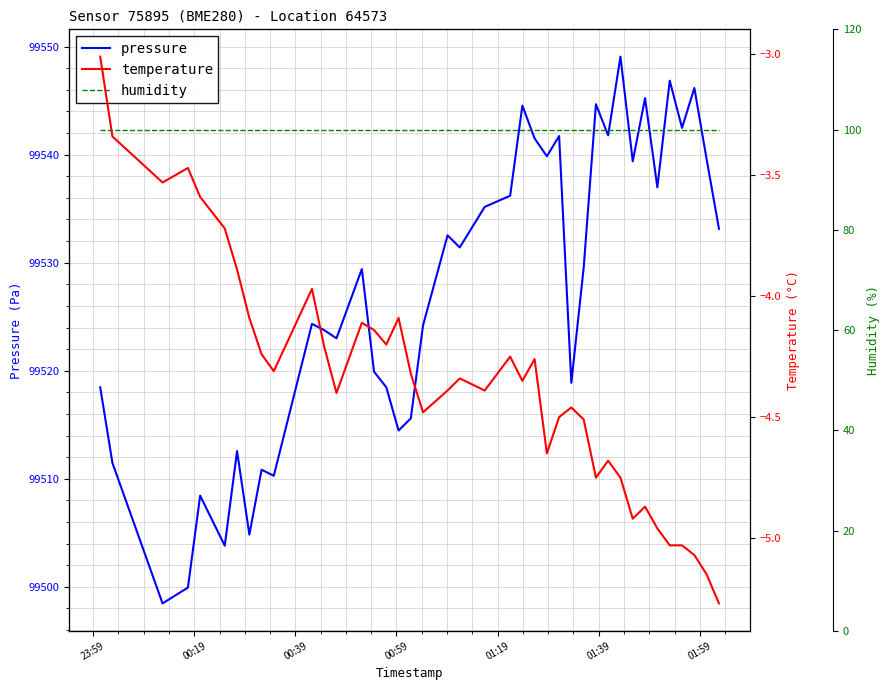

What is the maximum value for pressure?

99549.1